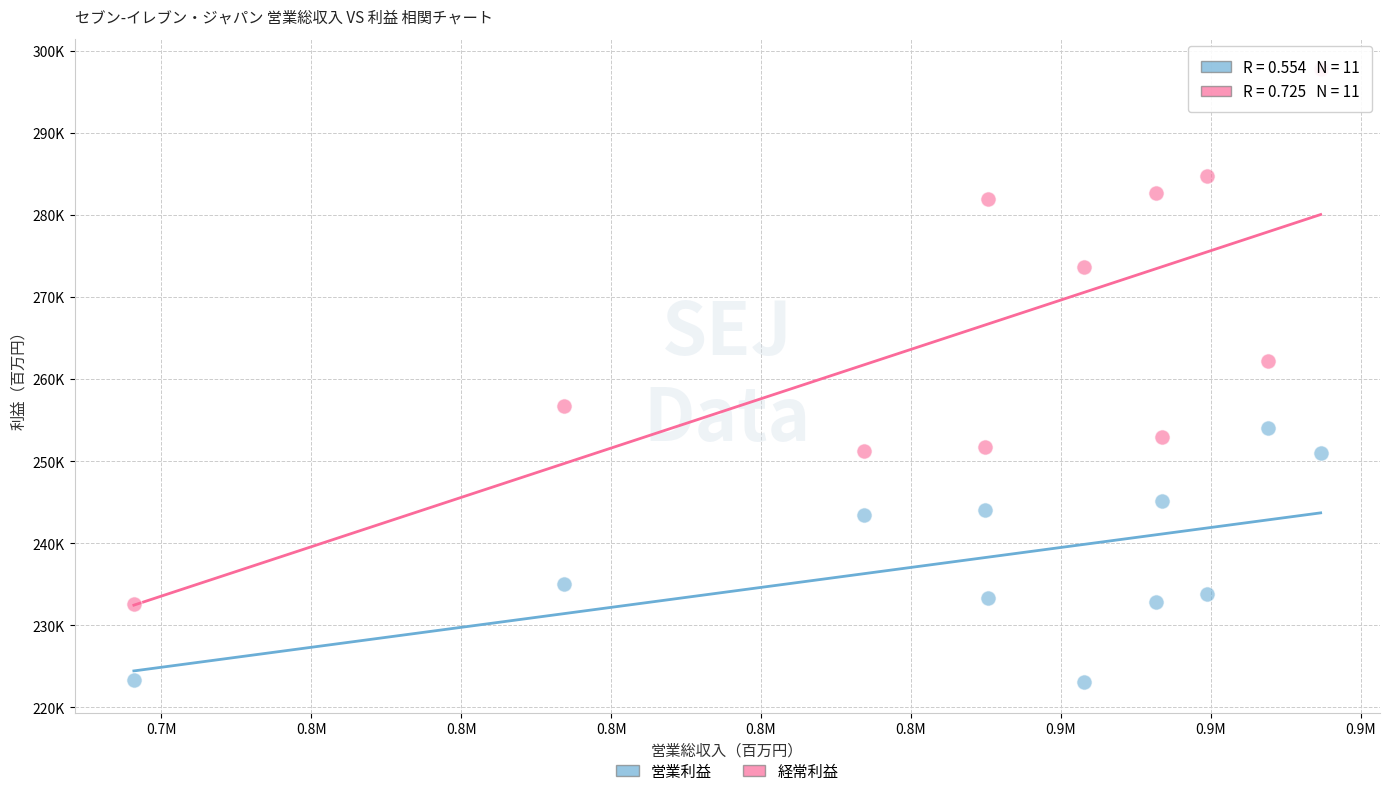

What are all the series names shown in the legend?

営業利益, 経常利益